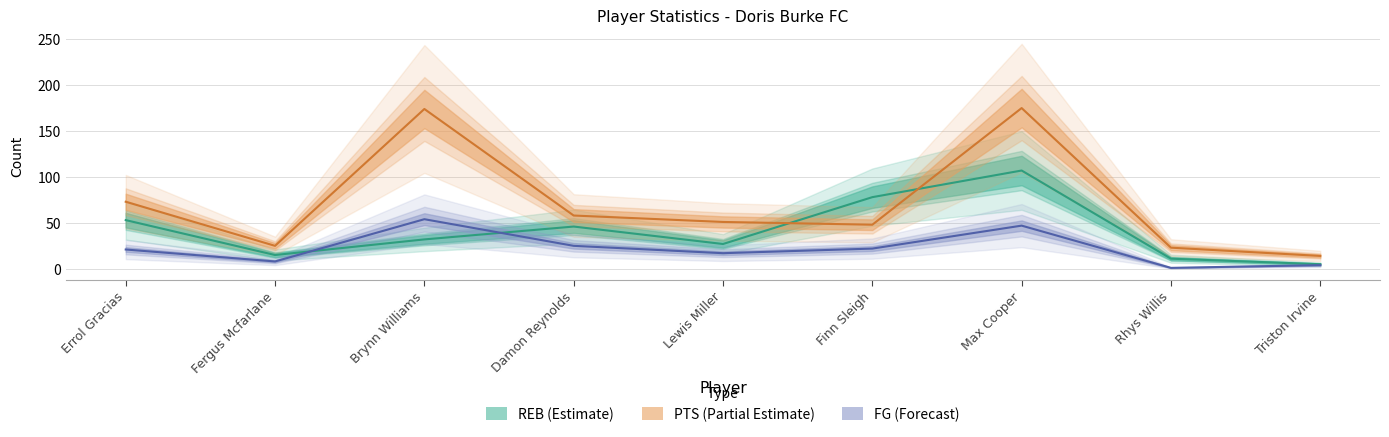

Reading left to right, transcribe all the data shown in this chart.

REB: Errol Gracias=53	Fergus Mcfarlane=15	Brynn Williams=32	Damon Reynolds=46	Lewis Miller=27	Finn Sleigh=78	Max Cooper=107	Rhys Willis=11	Triston Irvine=5
PTS: Errol Gracias=73	Fergus Mcfarlane=25	Brynn Williams=174	Damon Reynolds=58	Lewis Miller=51	Finn Sleigh=48	Max Cooper=175	Rhys Willis=23	Triston Irvine=14
FG: Errol Gracias=21	Fergus Mcfarlane=8	Brynn Williams=54	Damon Reynolds=25	Lewis Miller=17	Finn Sleigh=22	Max Cooper=47	Rhys Willis=1	Triston Irvine=4